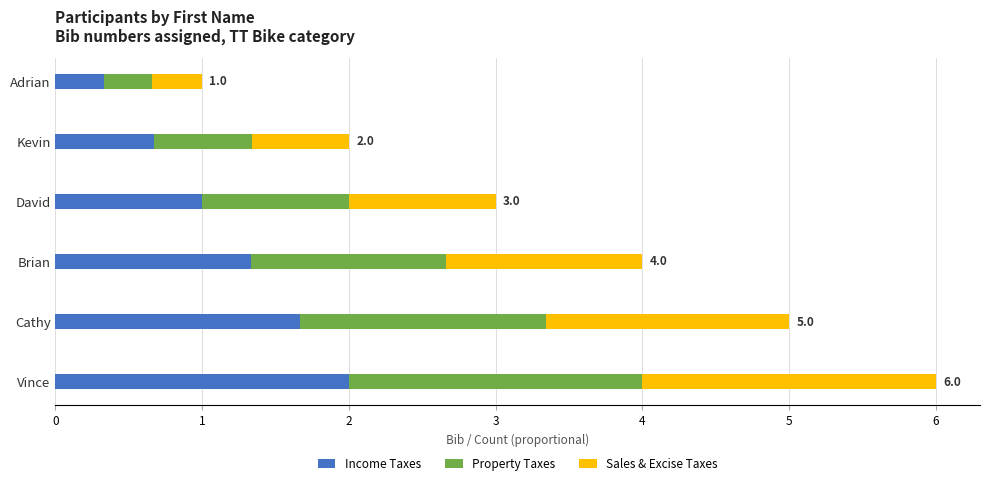

At which category is the sum across all series the highest?

Vince